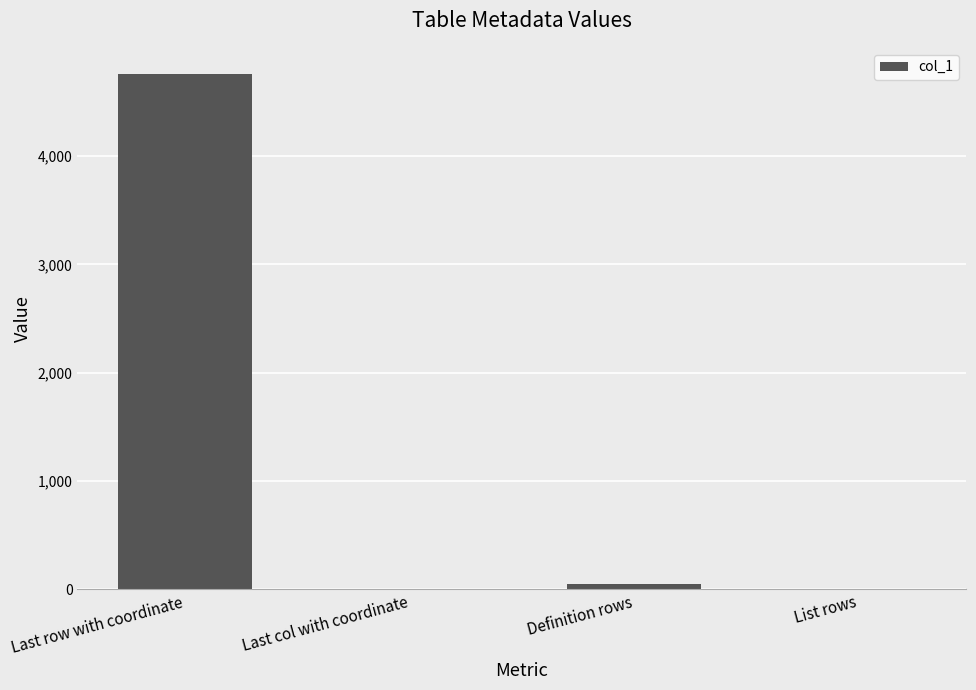

The value at Last row with coordinate is 4761. True or false?

True